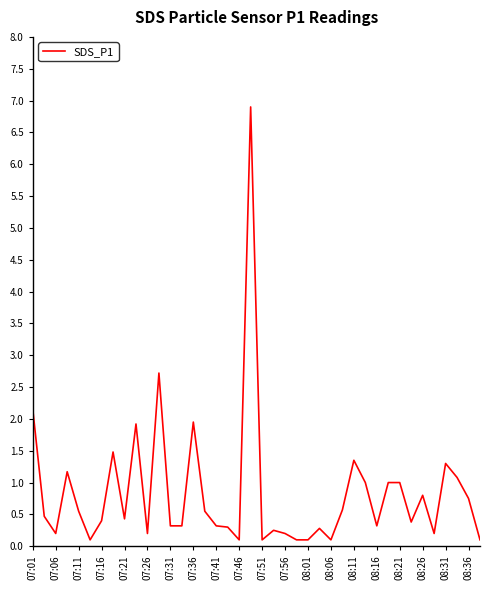

What is the greatest value displayed?

6.9